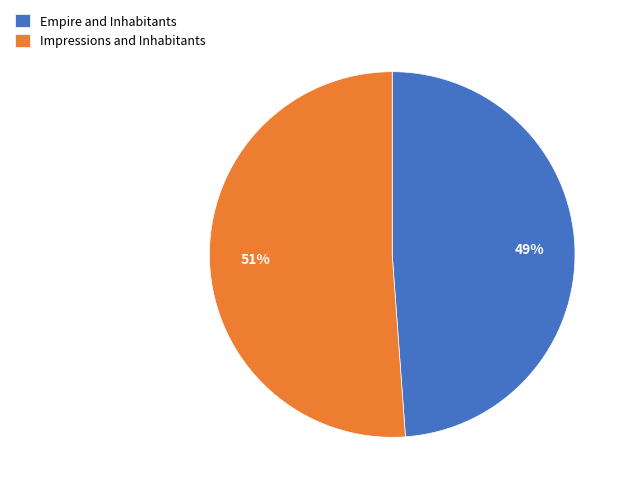

Approximately how many times larger is the value at Empire and Inhabitants compared to Impressions and Inhabitants?

1.0